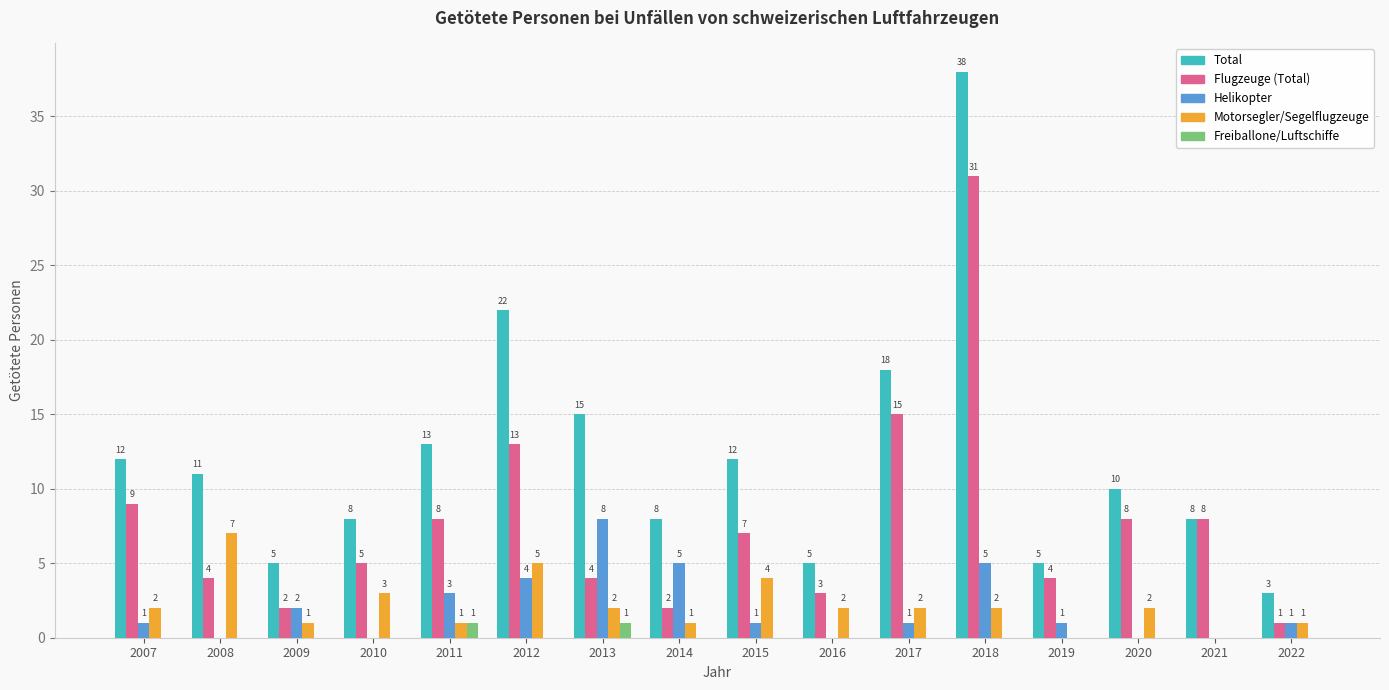

At which category is the sum across all series the highest?

2018